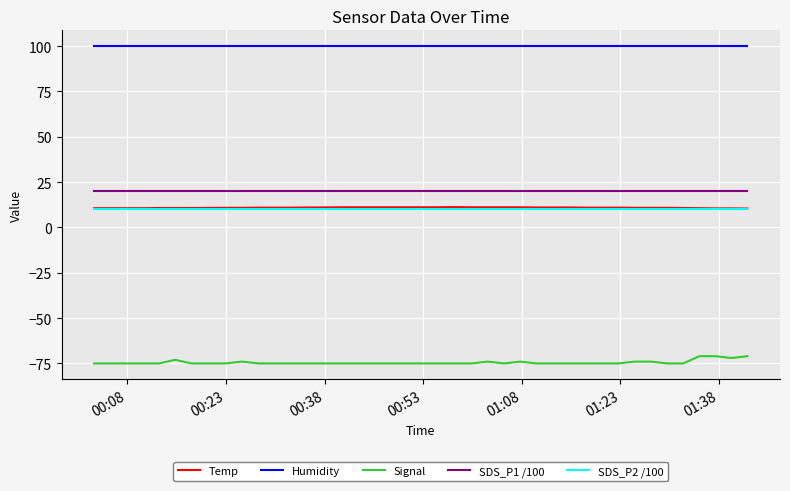

Which series has the largest range (max minus min)?

Signal